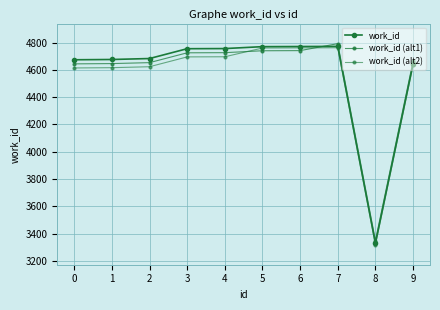

How many lines are shown in the chart?

3